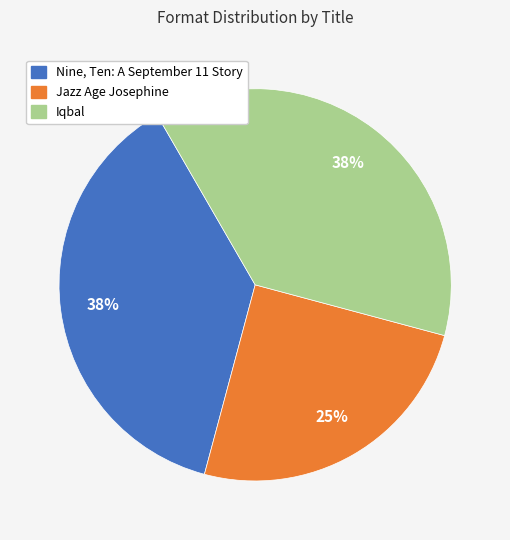

What percentage is the Jazz Age Josephine slice, to the nearest percent?

25%